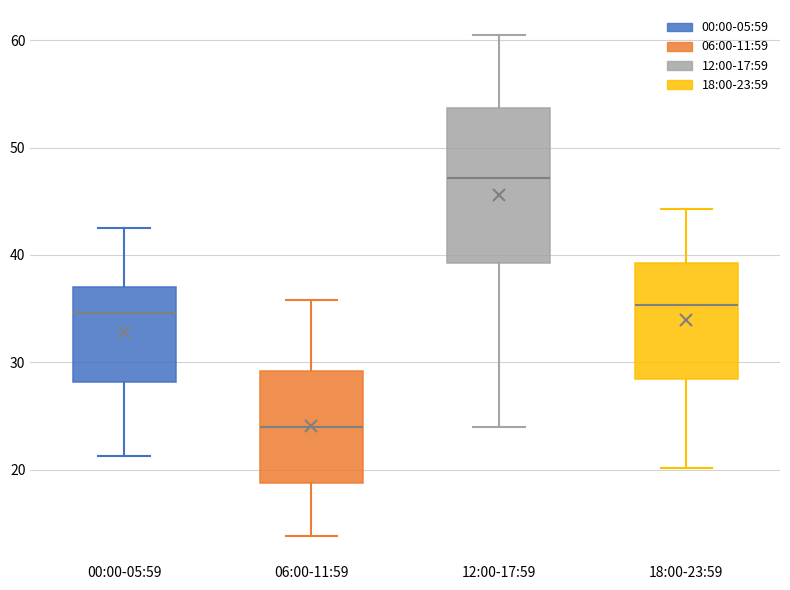

Which box is the tallest, from its lower edge to its upper edge?

12:00-17:59